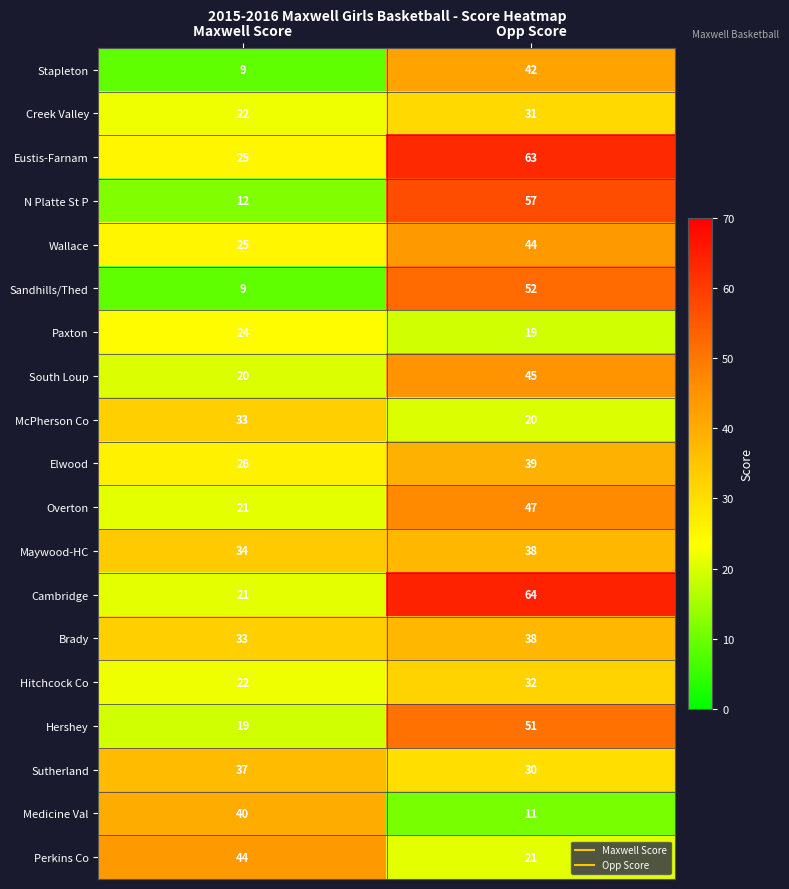

True or false: Eustis-Farnam has a value of 25 at Maxwell Score.

True